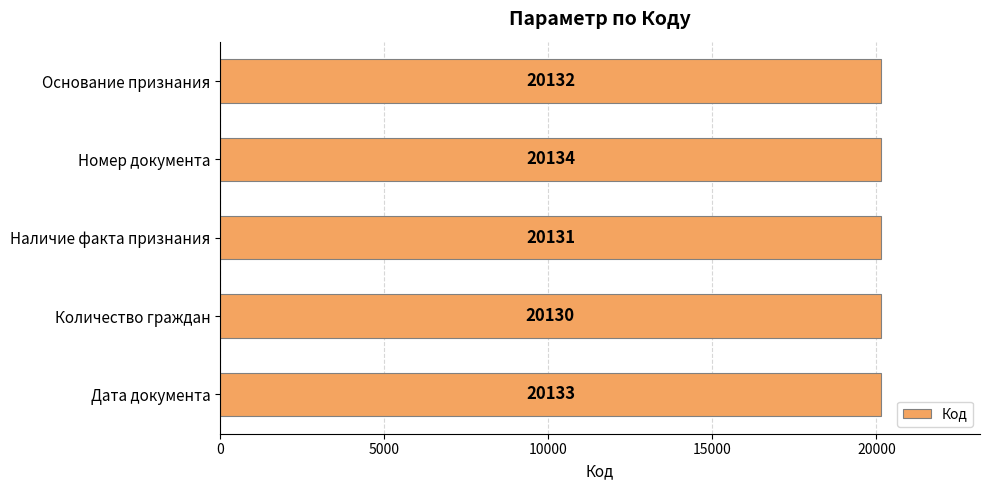

At which label is the value closest to 20132?

Основание признания